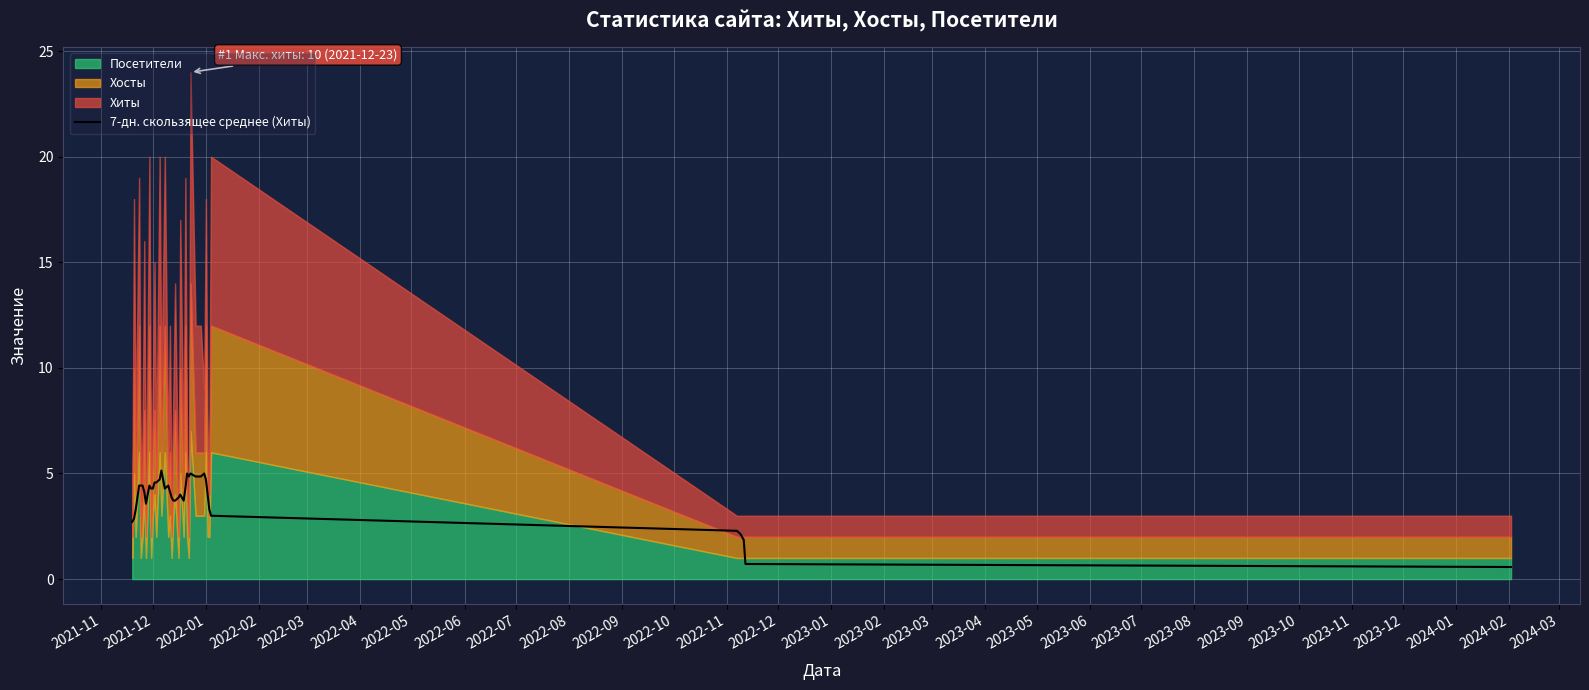

What is the minimum value for 7-дн. скользящее среднее (Хиты)?

0.6